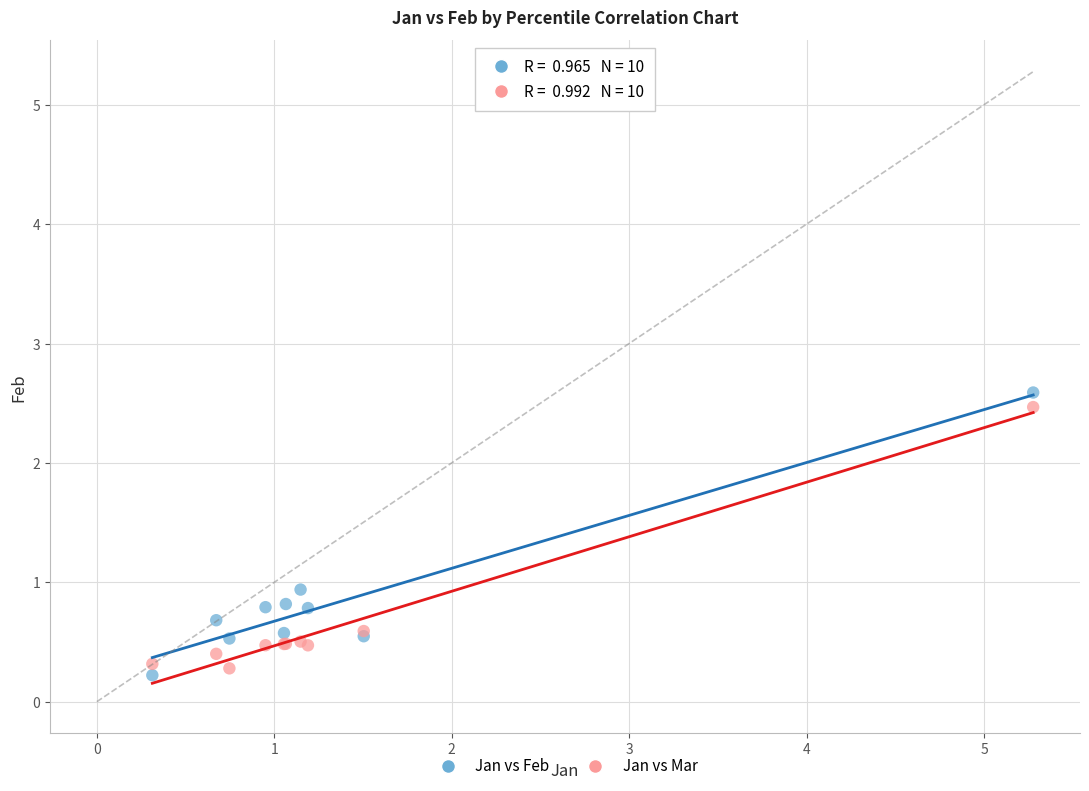

In the Jan vs Mar series, what Y value is closest to 1?

0.6